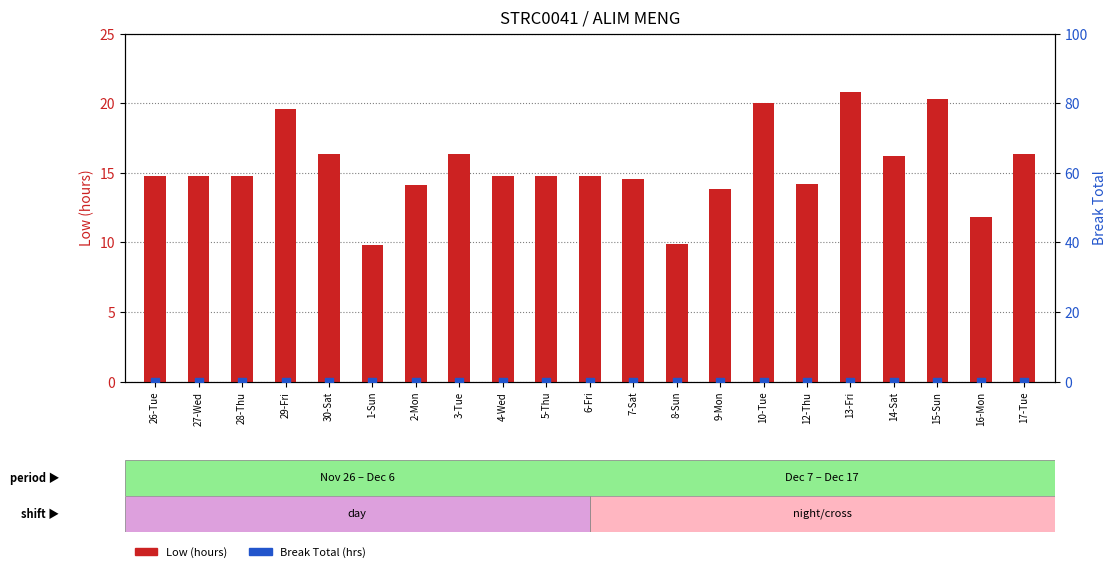

Which series reaches the maximum Y coordinate?

Low (hours)